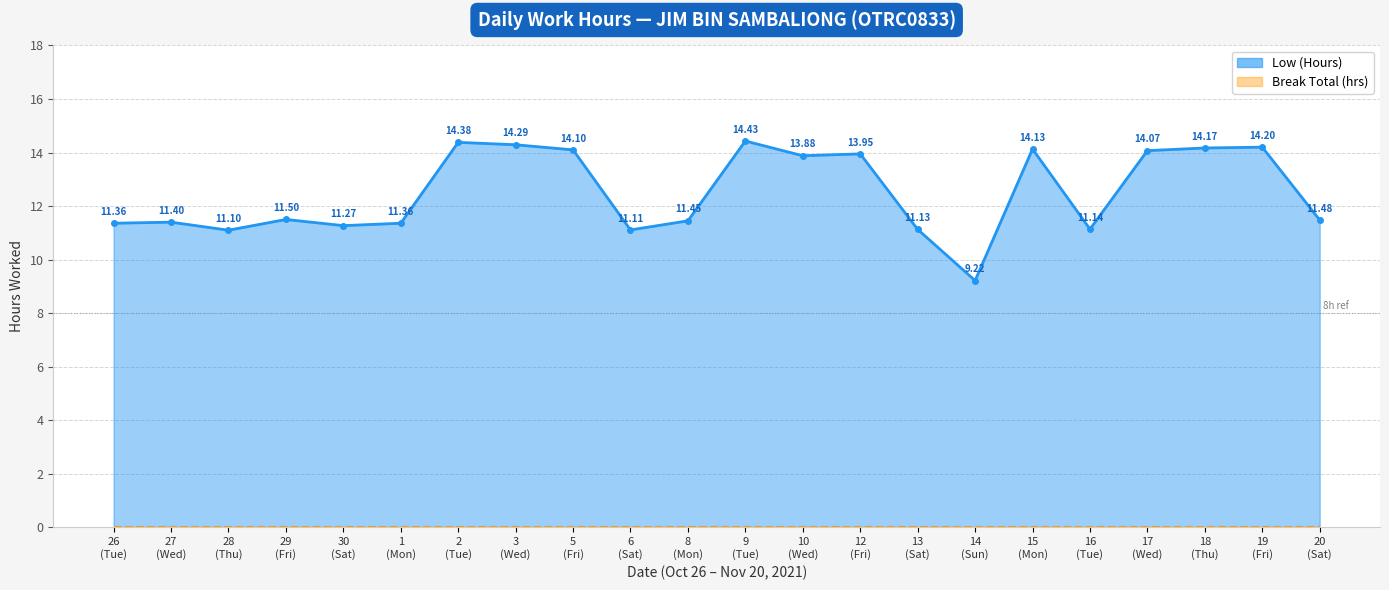

What is the smallest value displayed?

9.2